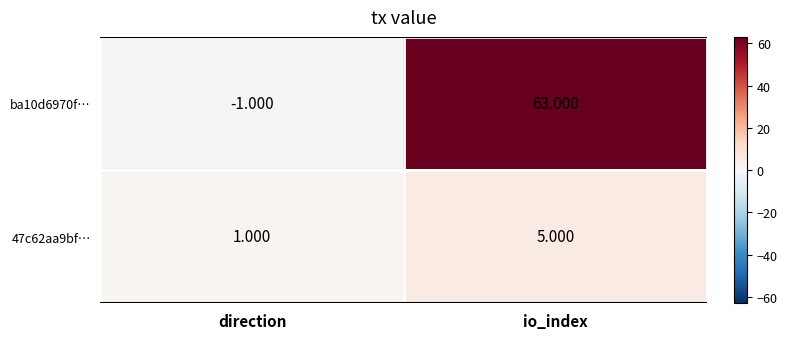

At which label is 47c62aa9bf… closest to 3?

direction